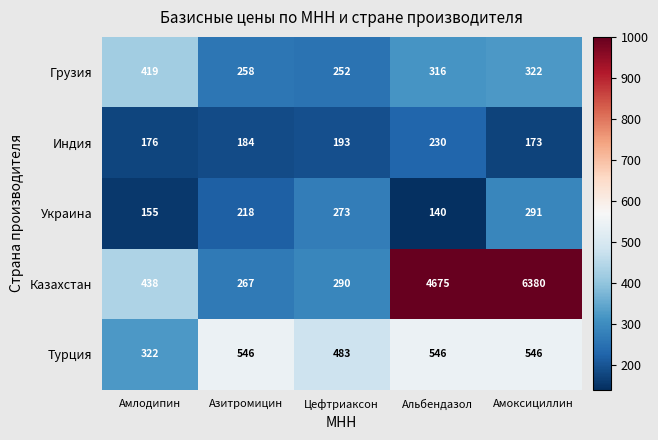

Reading left to right, transcribe all the data shown in this chart.

Грузия: 419	258	252	316	322
Индия: 176	184	193	230	173
Украина: 155	218	273	140	291
Казахстан: 438	267	290	4675	6380
Турция: 322	546	483	546	546